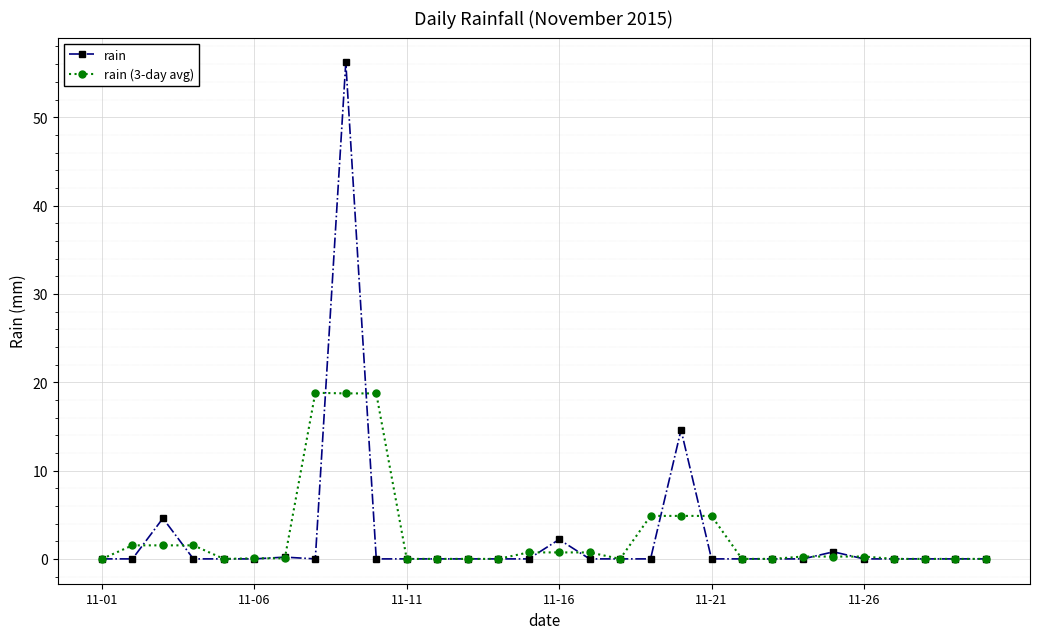

Which series has the largest range (max minus min)?

rain